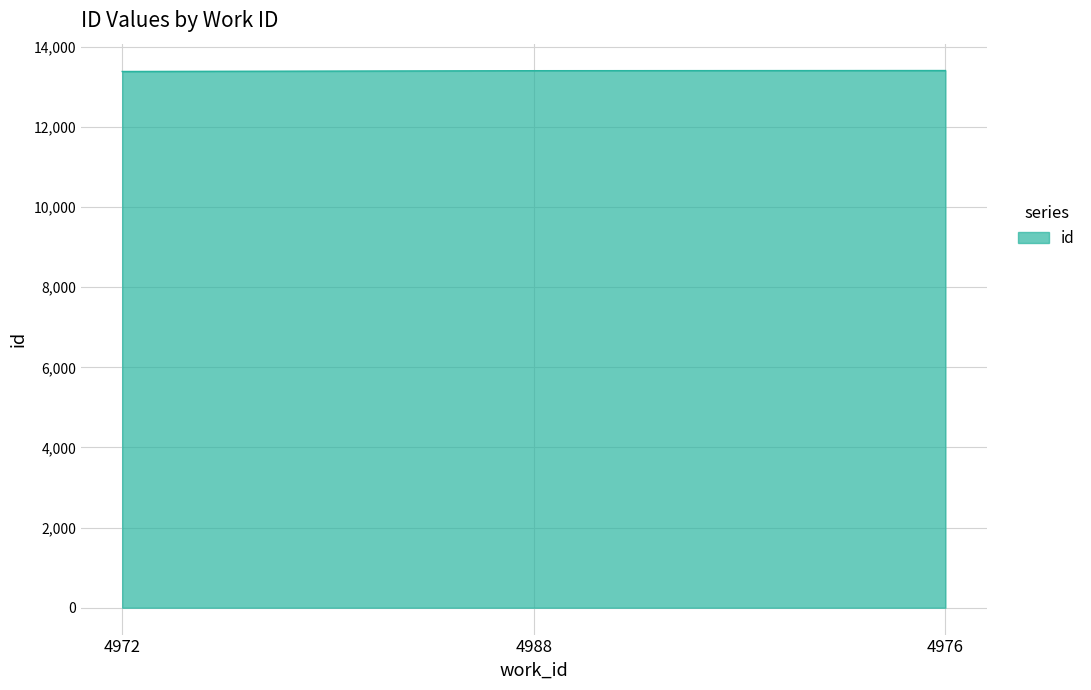

What is the change in value from 4972 to 4988?

+20